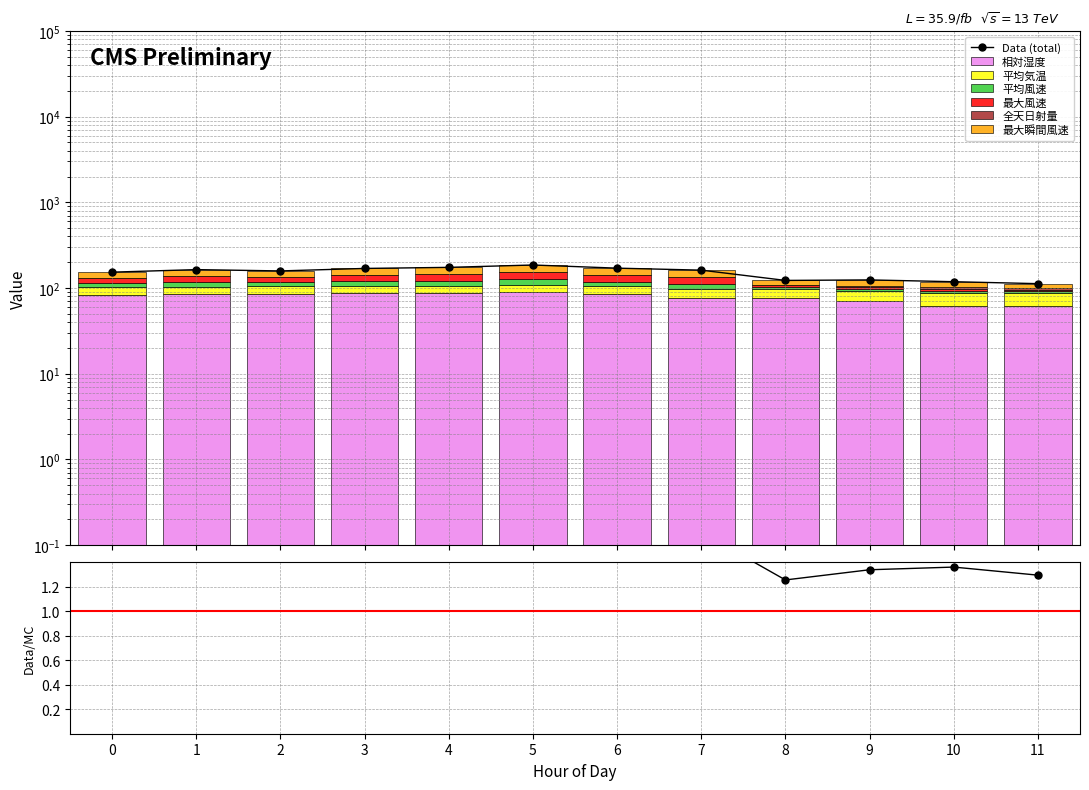

True or false: 最大瞬間風速 has a value of 17.0 at 10.

True